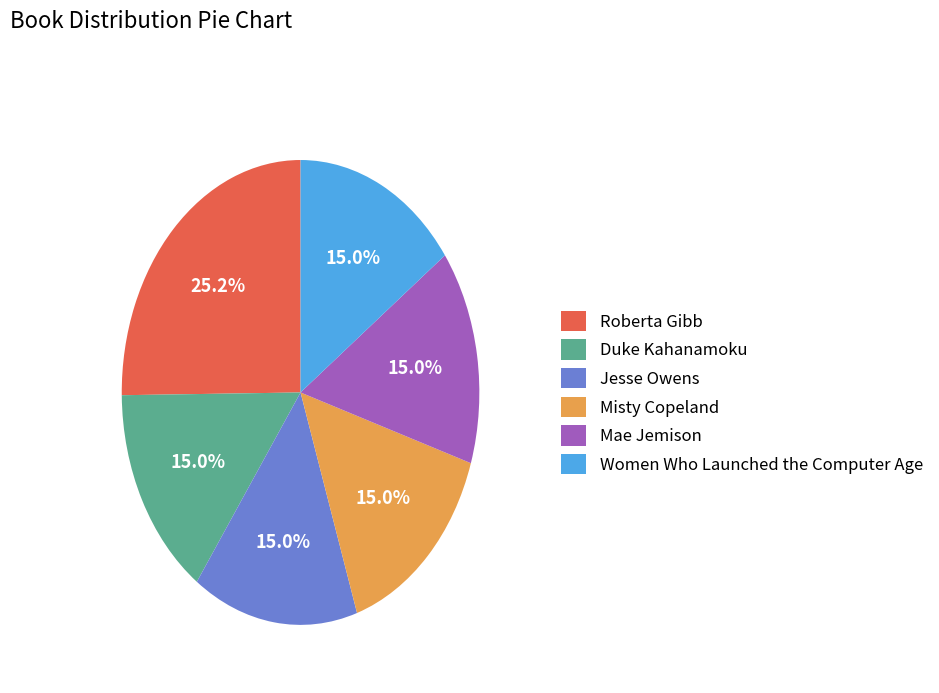

The Mae Jemison slice represents 21% of the pie. True or false?

False